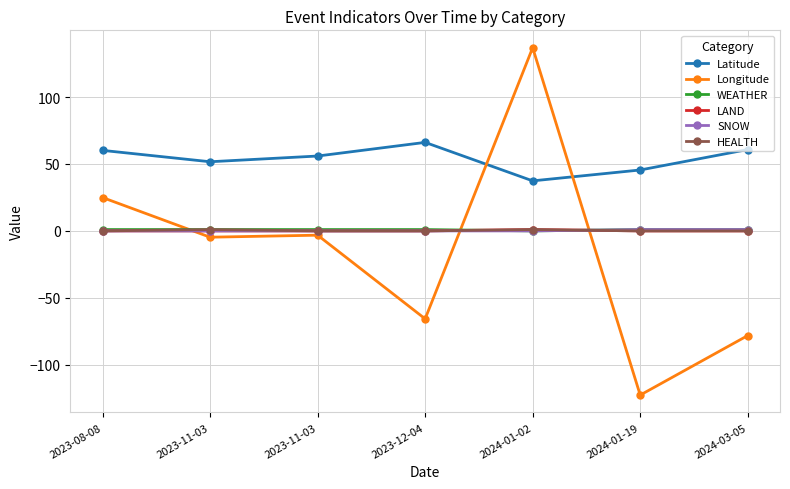

Which series has the widest spread of values?

Longitude